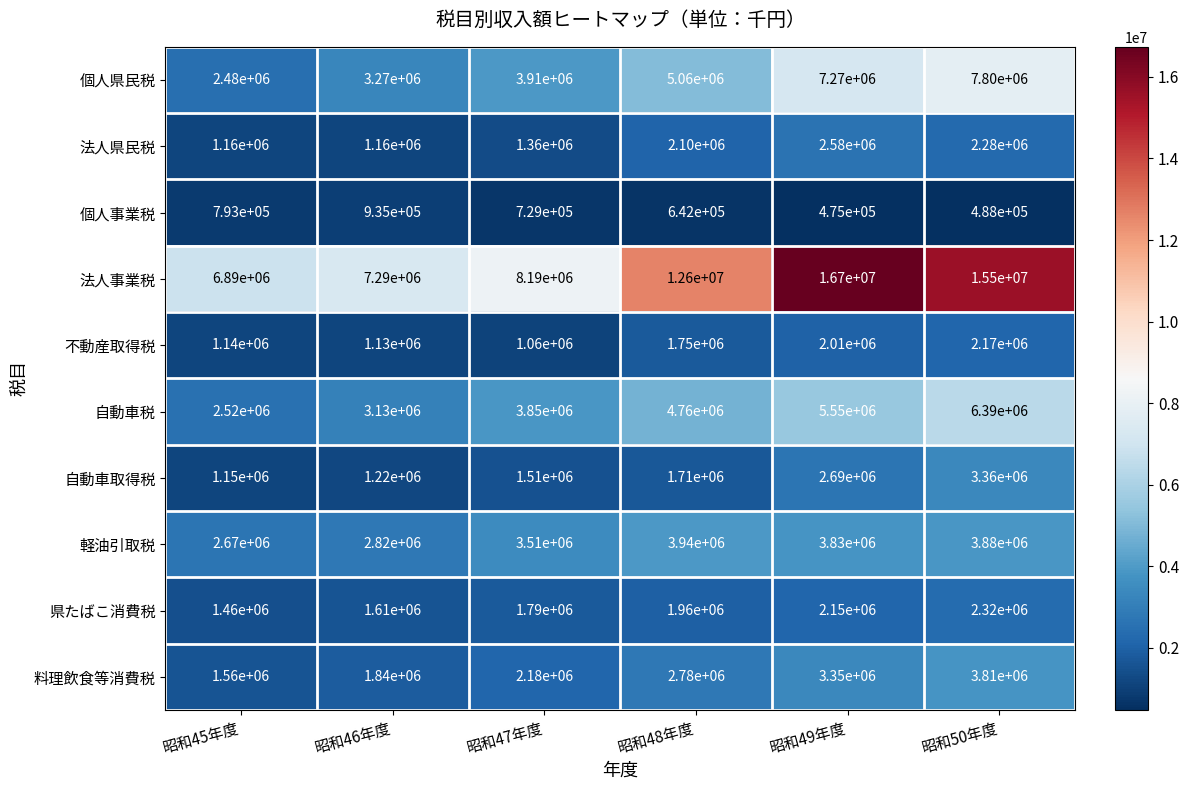

What is the spread (max minus min) of values at 昭和50年度?

15012000